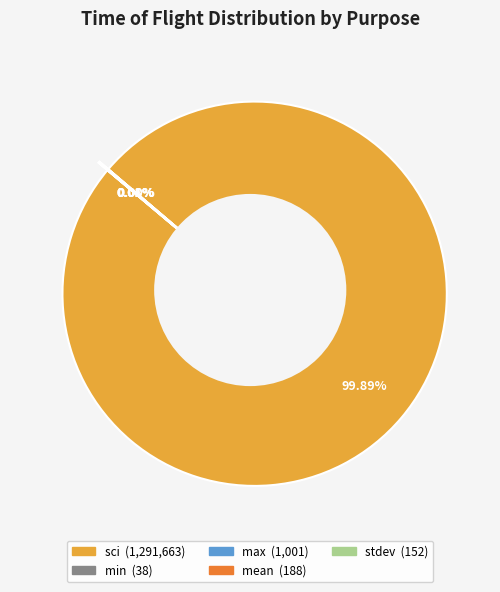

True or false: sci accounts for 100% of the total.

True